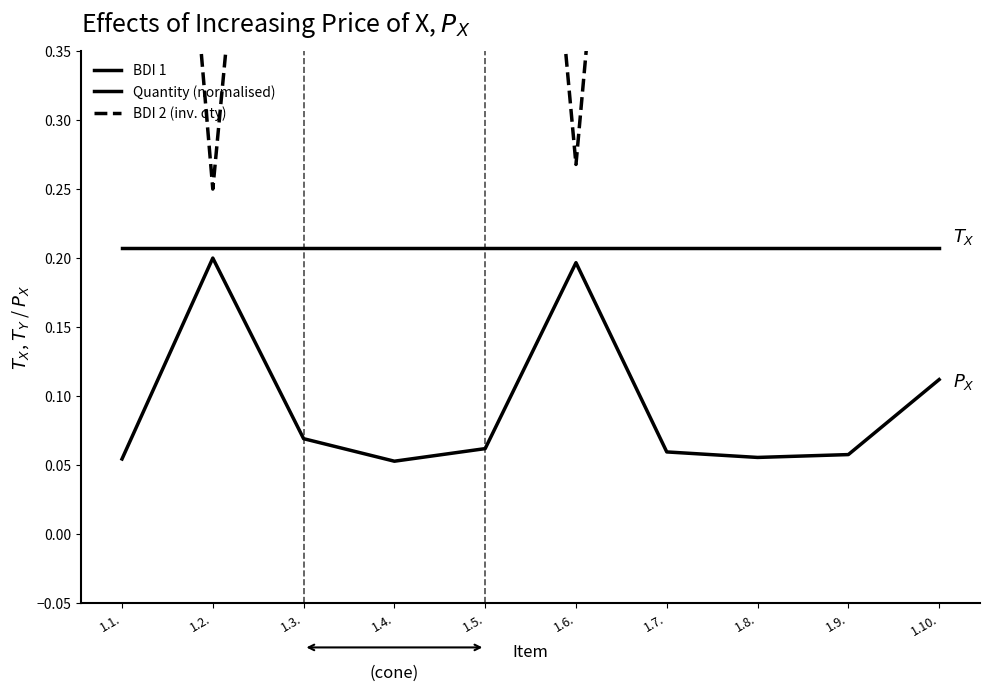

At 1.6., list the series in order from largest to smallest.

BDI 2 (inv. qty), BDI 1, Quantity (normalised)